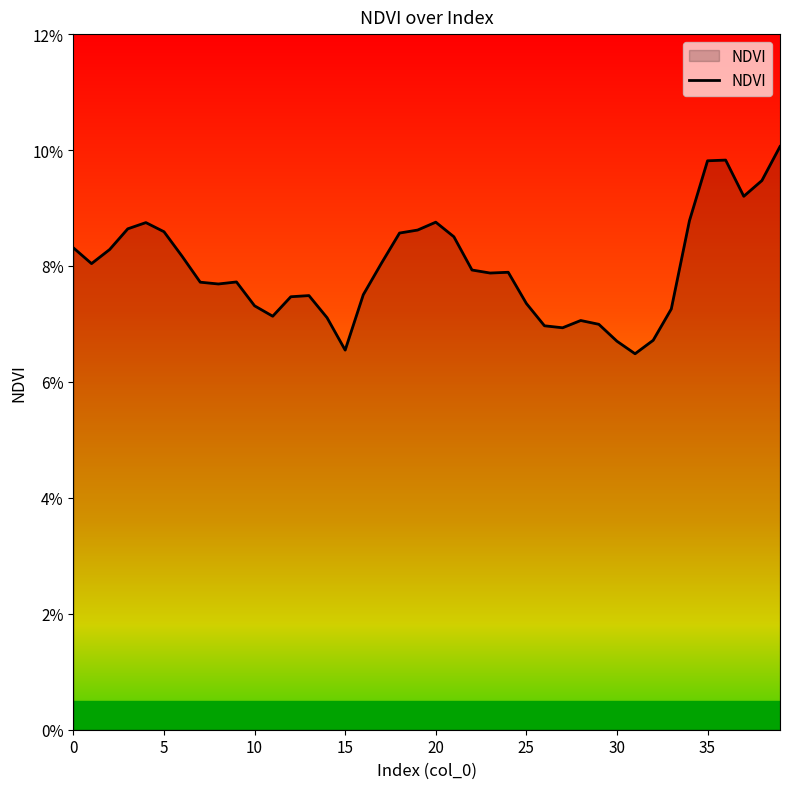

Which label corresponds to the largest value in the chart?

39